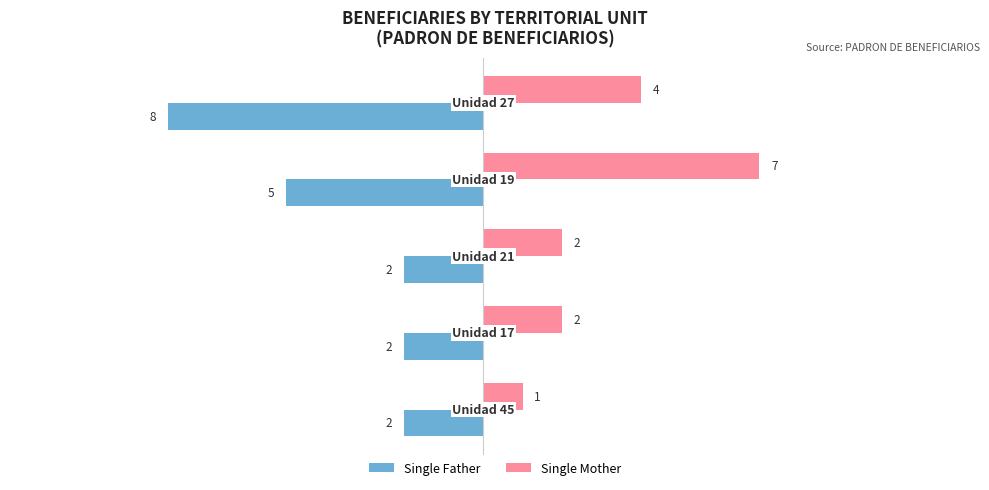

List the series in order of their overall mean, highest first.

Single Mother, Single Father